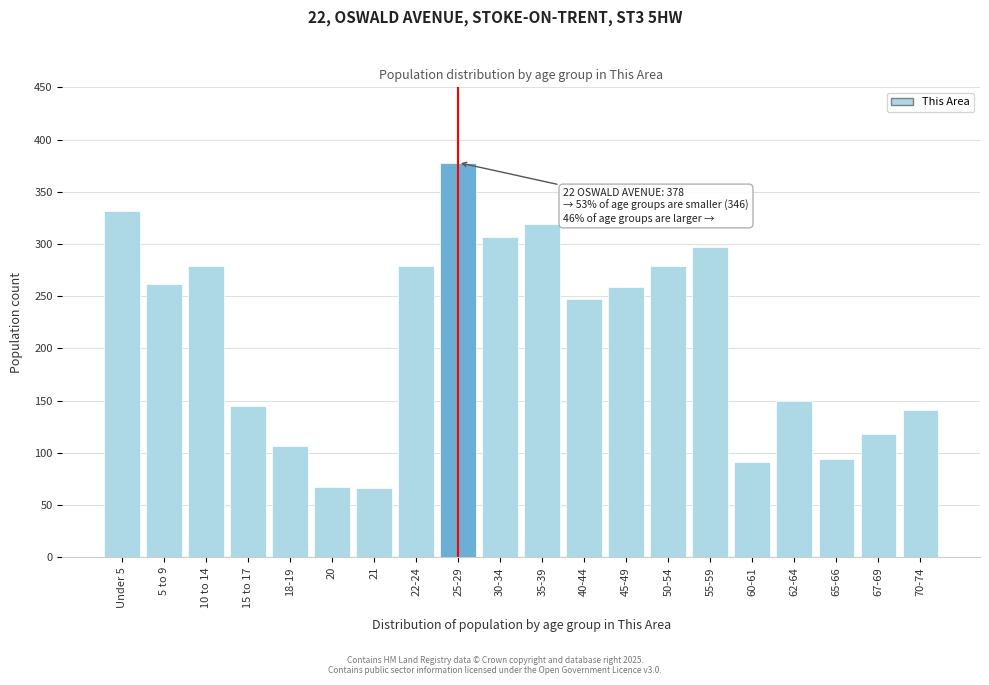

What is the sum of the values at Under 5 and 20?

399